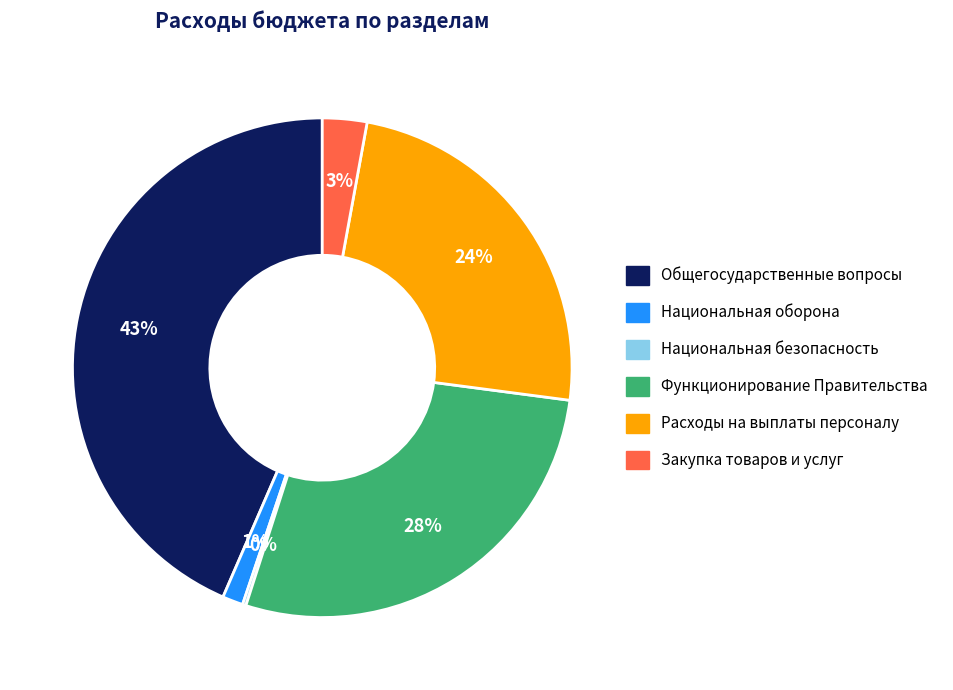

True or false: Функционирование Правительства accounts for 37% of the total.

False